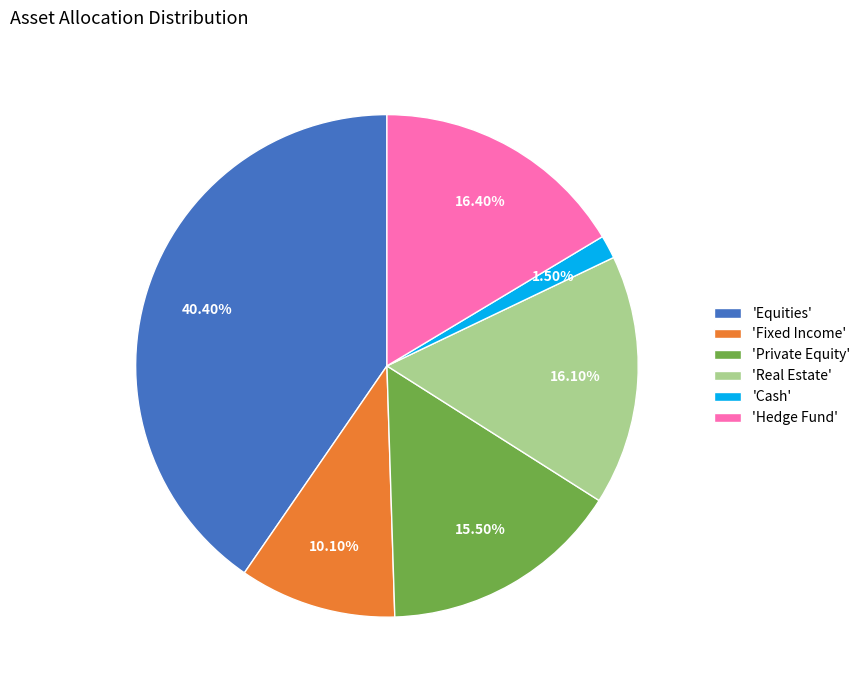

Which slice is the smallest?

'Cash'